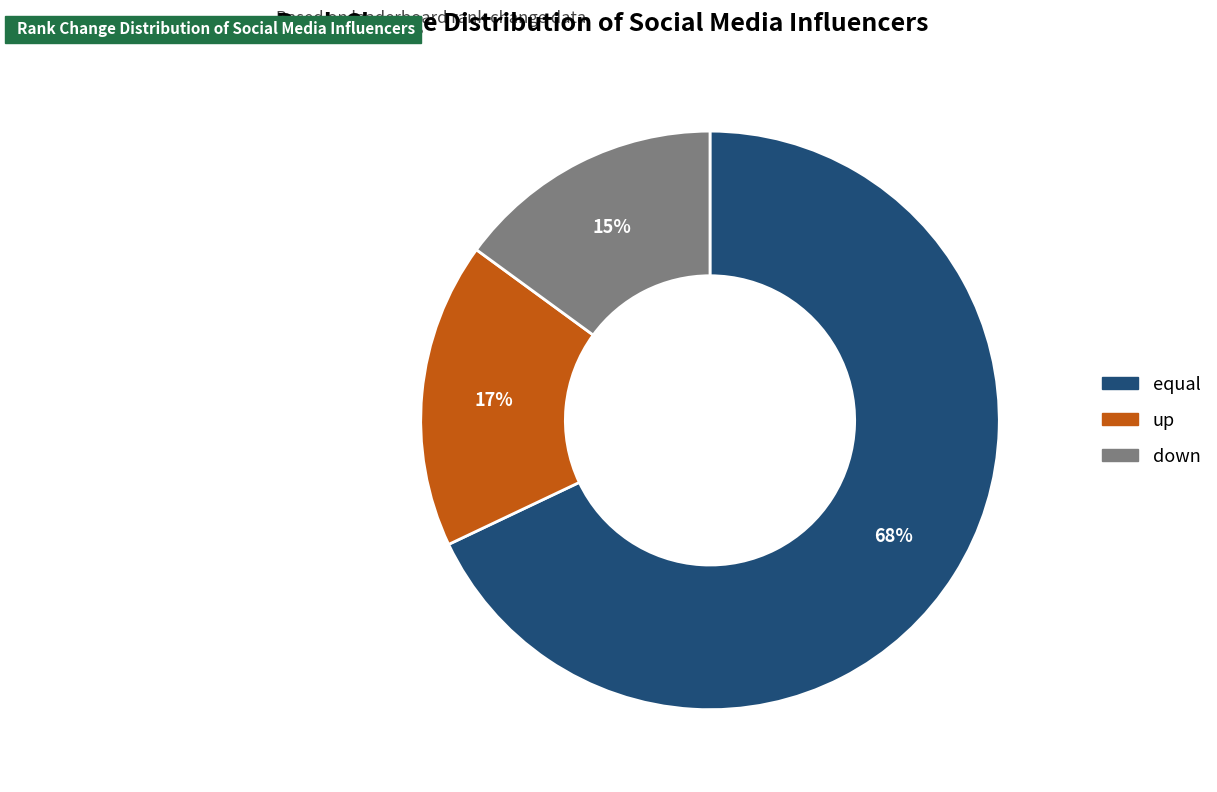

Is it true that up is 17% of the pie?

True